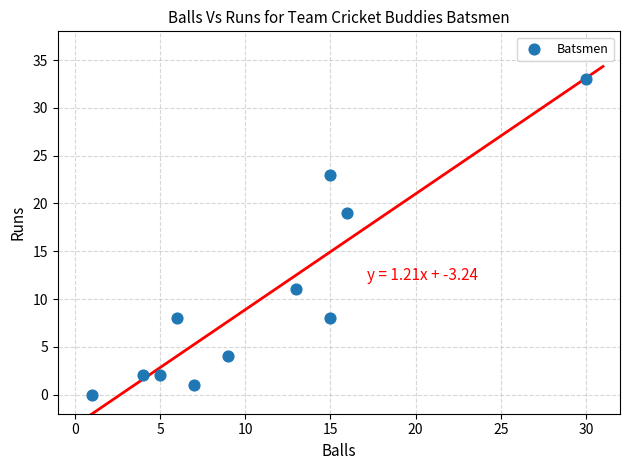

What Y value in the scatter plot is closest to 16?

19